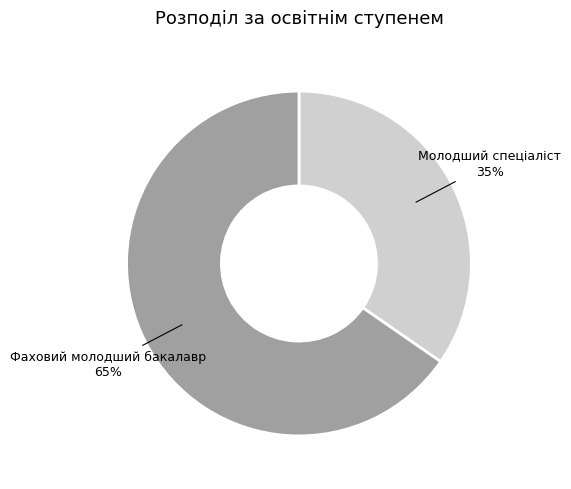

Is there any slice that represents more than half of the pie?

Yes